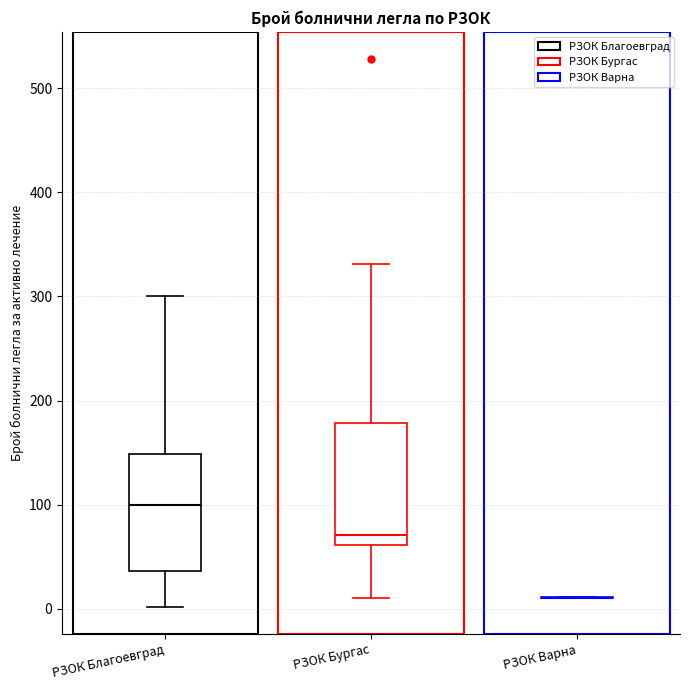

Reading left to right, read every box against the y-axis: the position of its median line, the range the box covers, and the ends of its whiskers. The values are not printed on the chart, so give them approximately, as read against the axis.

РЗОК Благоевград: median 100, box 40 to 150, whiskers 0 to 300
РЗОК Бургас: median 70, box 60 to 180, whiskers 10 to 330
РЗОК Варна: box collapsed to a line at 10, whiskers 10 to 10